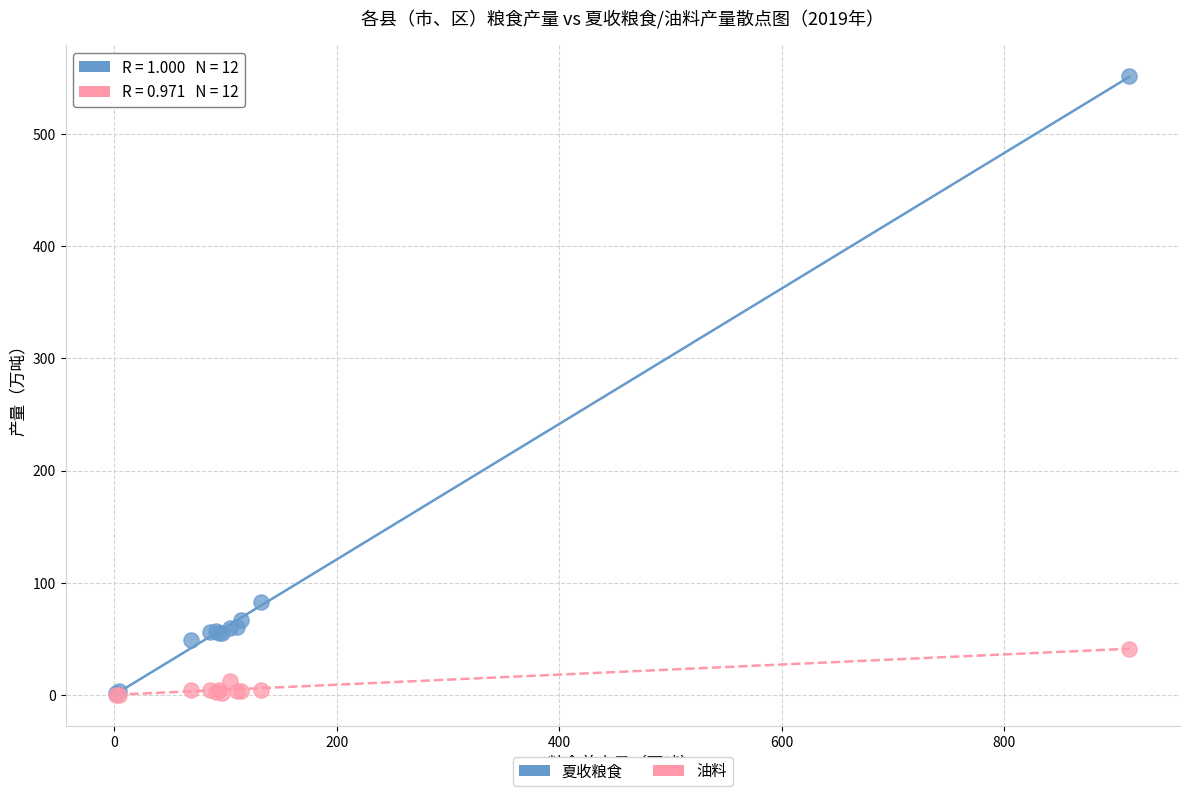

Across all series, what Y value is closest to 275?

82.4